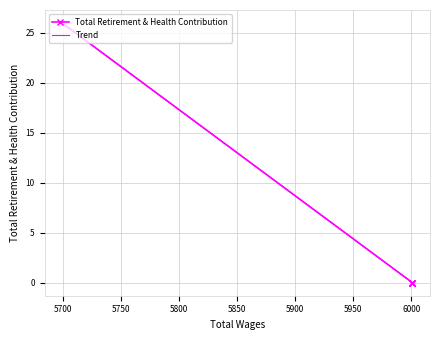

How many values in the Total Retirement & Health Contribution series exceed 0?

1